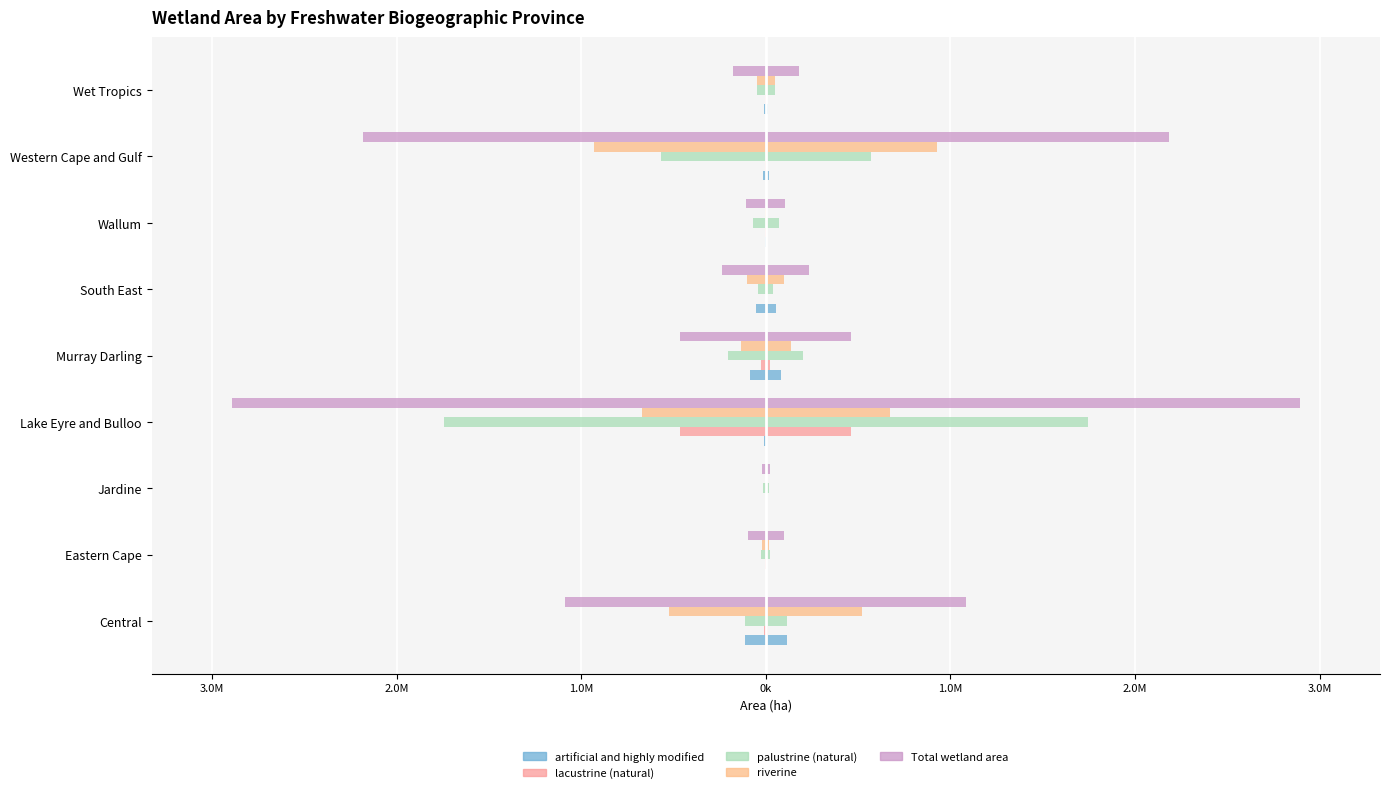

Reading left to right, what are all the values shown in this chart?

artificial and highly modified: -112996	-5	-1	-7721	-85055	-55420	-3238	-15804	-10796
lacustrine (natural): -11965	-3641	0	-463202	-23581	-13	-3592	-4584	-2312
palustrine (natural): -115096	-24345	-17783	-1744148	-203046	-39913	-69621	-569369	-47728
riverine: -522438	-19178	-1518	-673338	-136114	-99904	-5442	-928269	-50315
Total wetland area: -1086435	-95916	-21648	-2893374	-462180	-234948	-106279	-2184682	-179949